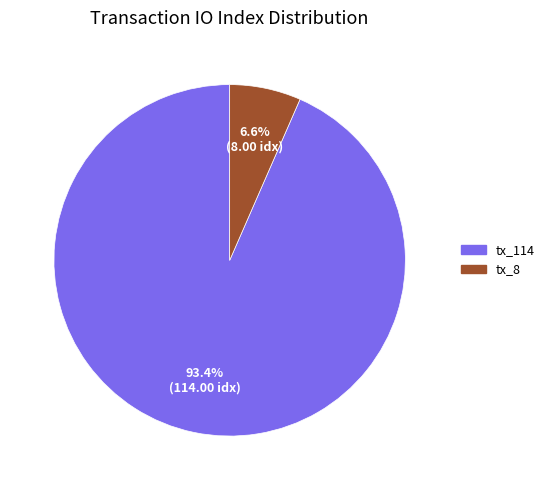

To the nearest percent, what percentage of the pie is tx_114?

93%